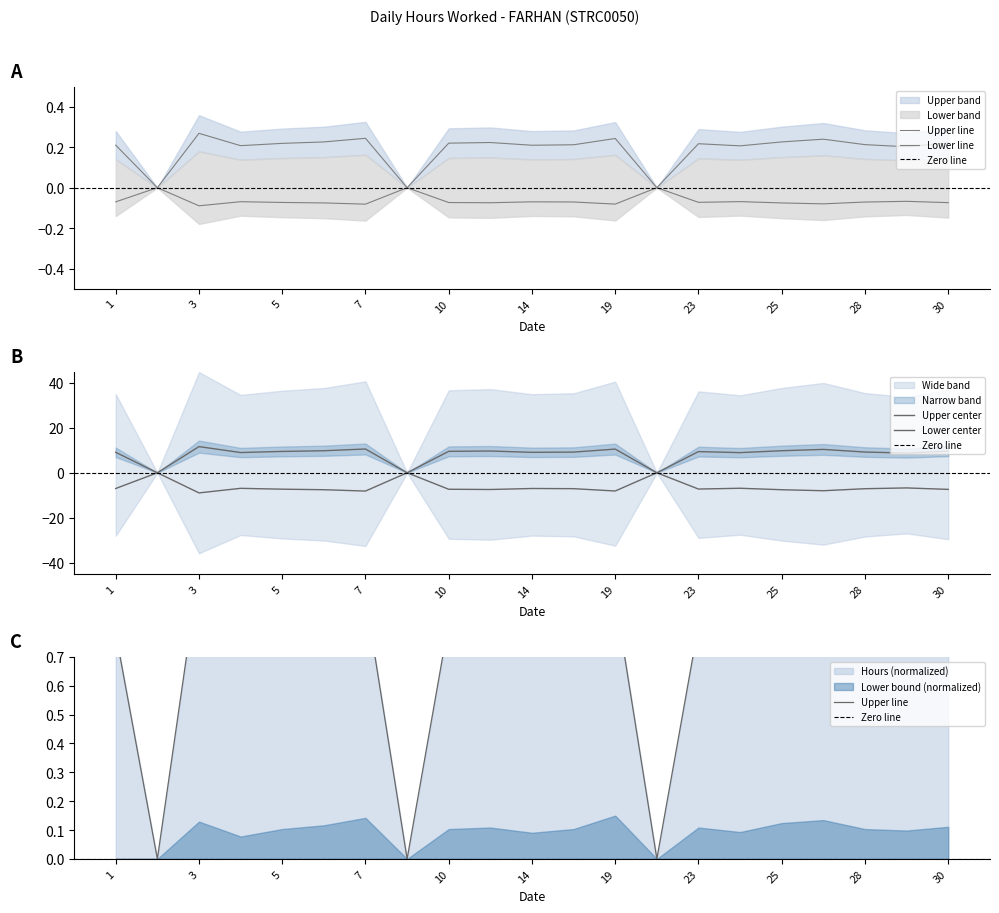

Where is the first local minimum for Upper Bound?

3